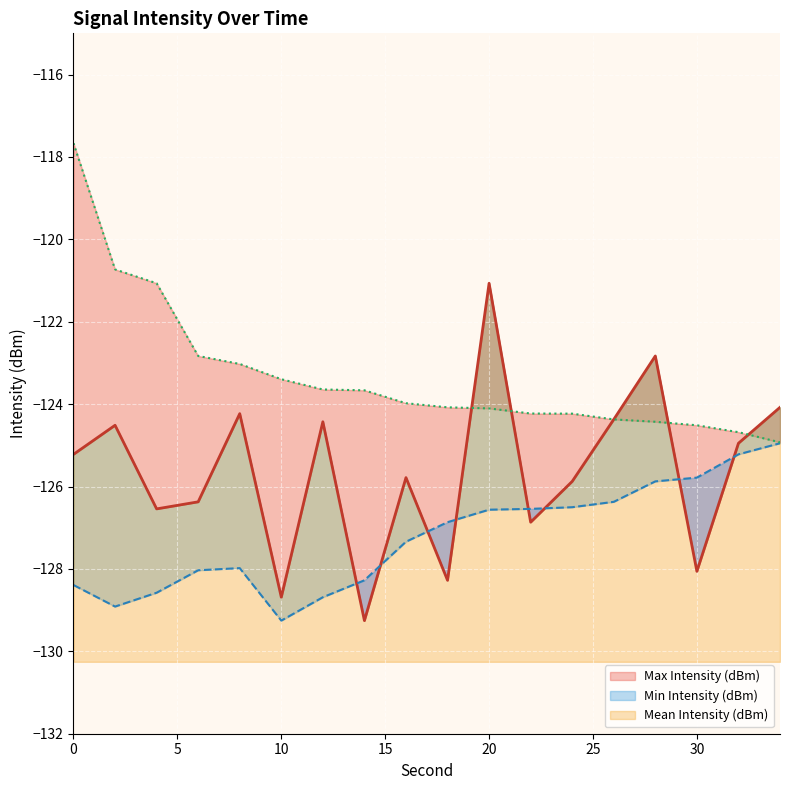

Reading left to right, what are all the values shown in this chart?

Mean Intensity (dBm): -125.2	-124.5	-126.5	-126.4	-124.2	-128.7	-124.4	-129.3	-125.8	-128.3	-121.1	-126.9	-125.9	-124.4	-122.8	-128.1	-124.9	-124.1
Min Intensity (dBm): -128.4	-128.9	-128.6	-128.0	-128.0	-129.3	-128.7	-128.3	-127.3	-126.9	-126.6	-126.5	-126.5	-126.4	-125.9	-125.8	-125.2	-124.9
Max Intensity (dBm): -117.7	-120.7	-121.1	-122.8	-123.0	-123.4	-123.6	-123.7	-124.0	-124.1	-124.1	-124.2	-124.2	-124.4	-124.4	-124.5	-124.7	-124.9